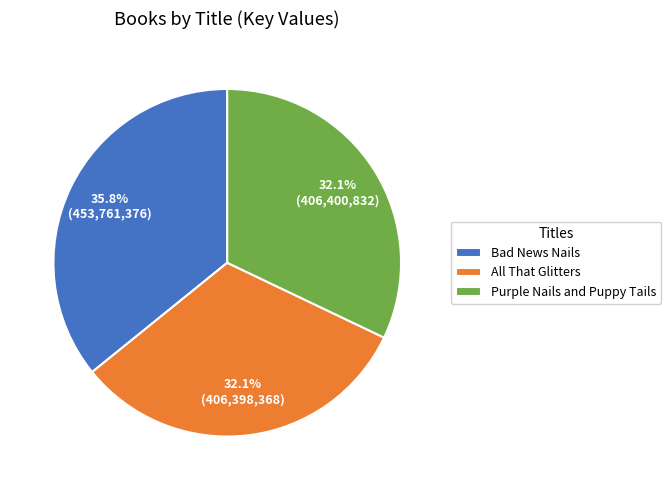

To the nearest percent, what portion does Bad News Nails represent?

36%